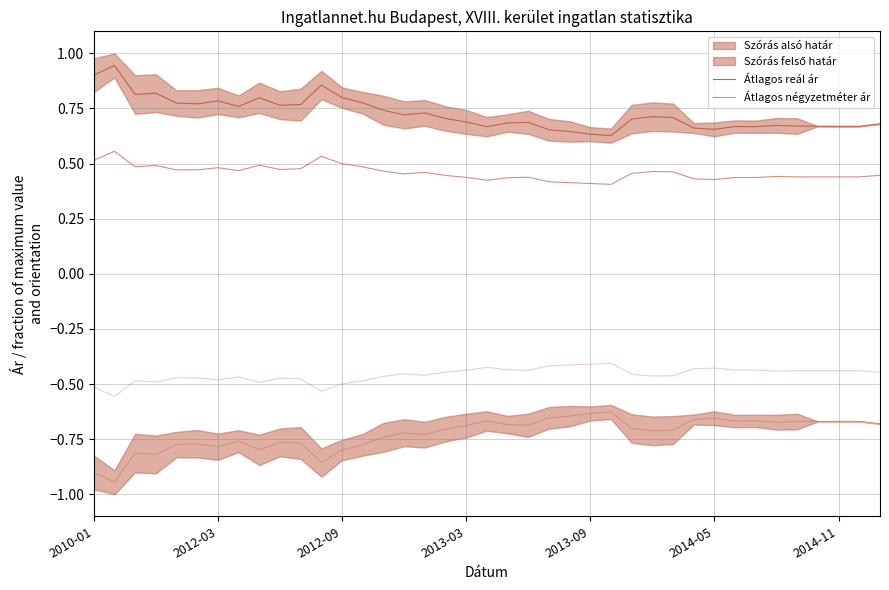

True or false: Átlagos reál ár has a value of 0.8 at 13.

True